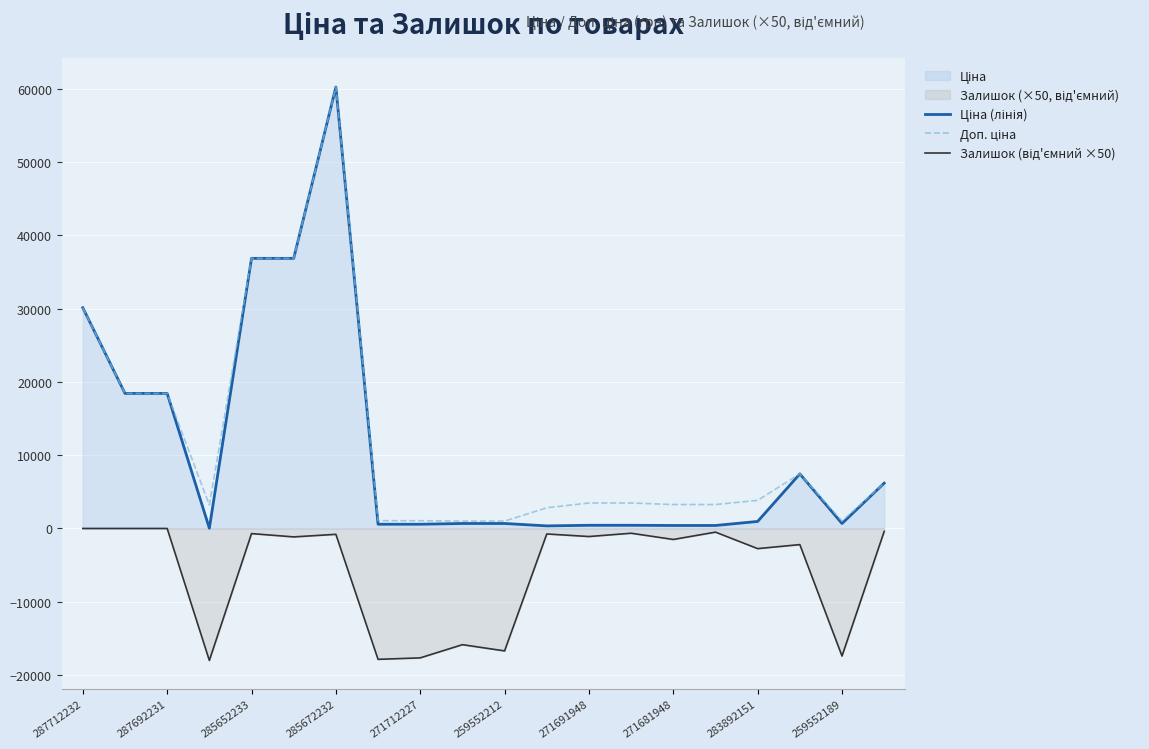

At which category is the sum across all series the highest?

285672232